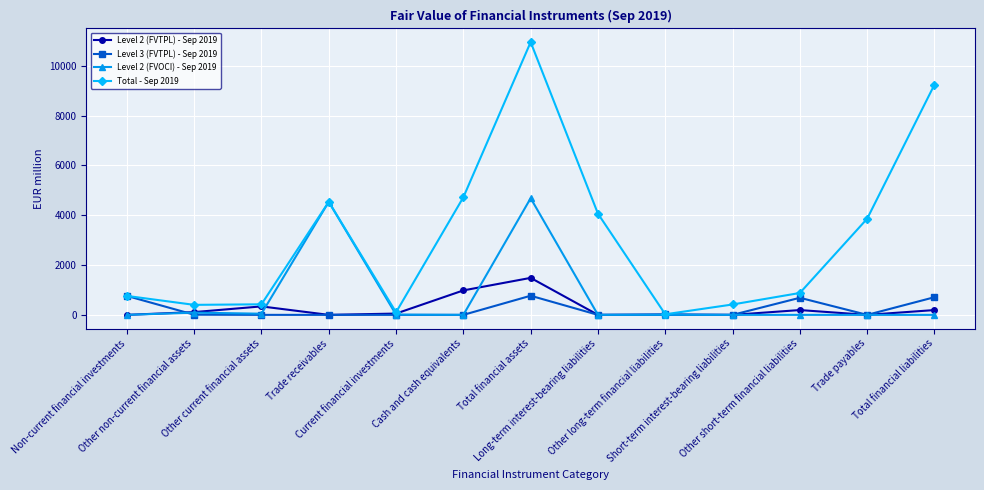

At which label does Total - Sep 2019 reach its peak?

Total financial assets